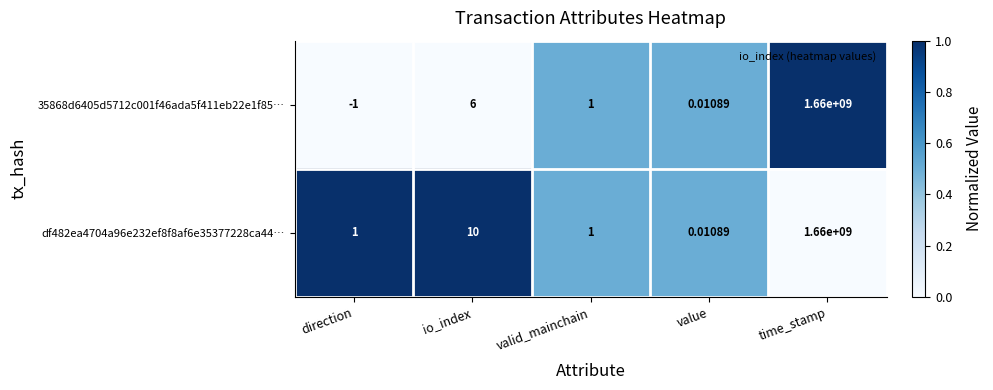

At which label is df482ea4704a96e232ef8f8af6e35377228ca44… closest to 830000000?

io_index